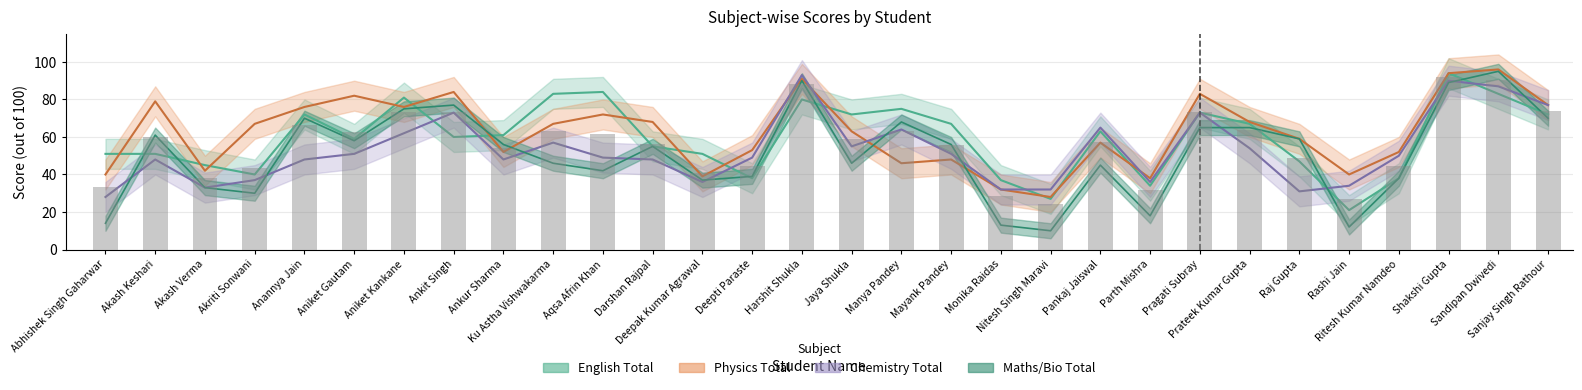

What position from the right is Monika Raidas?

12